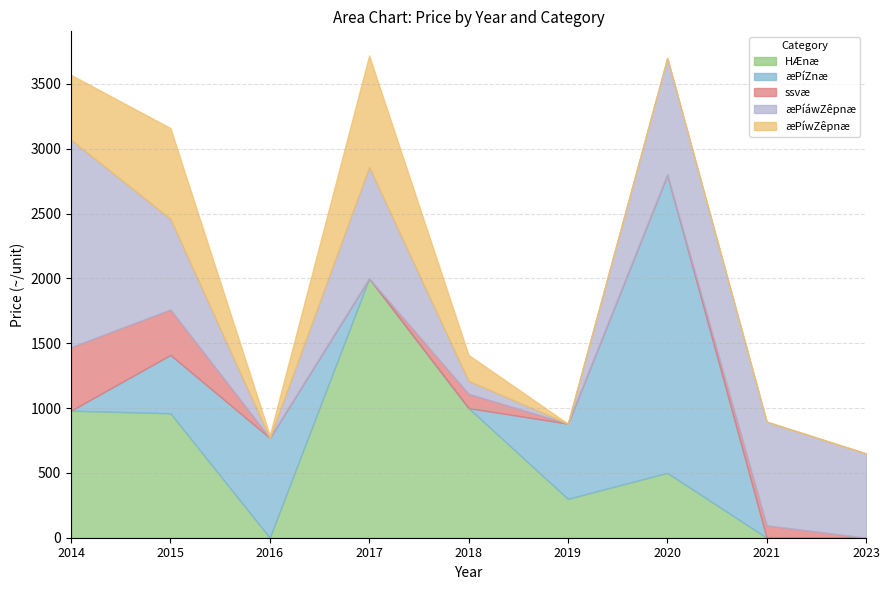

What is the total value across all series at 2018?

1410